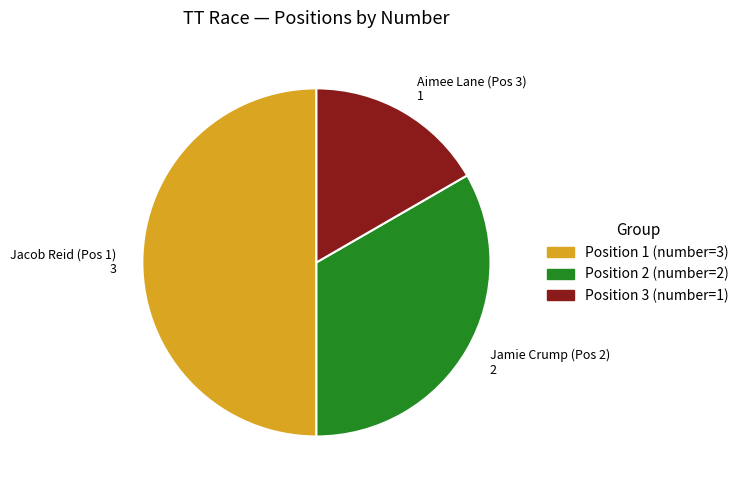

Which category has the biggest portion of the pie?

1